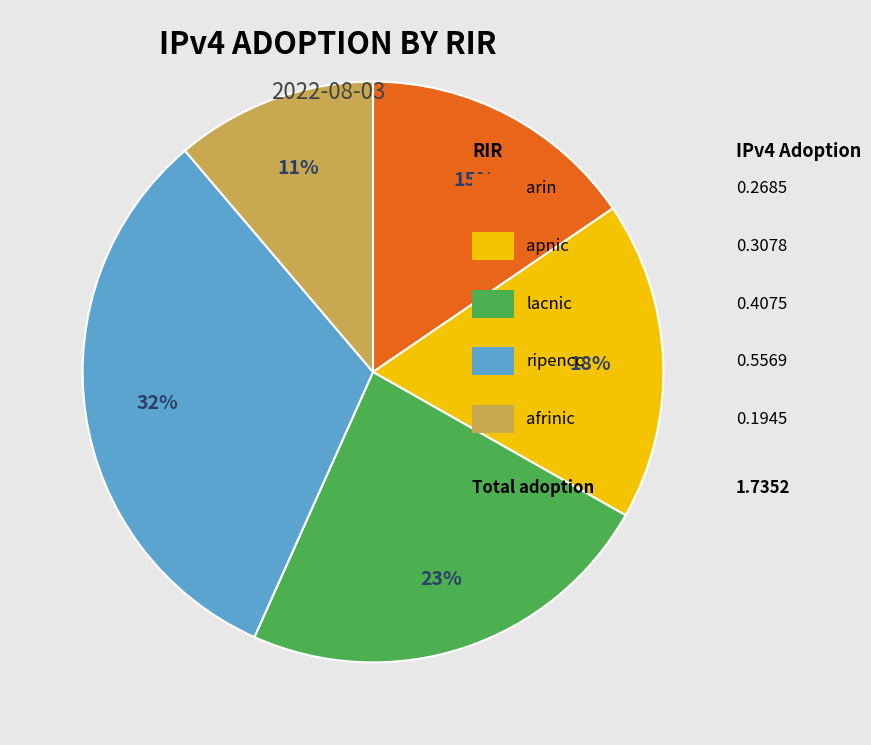

Count the number of slices in the pie.

5